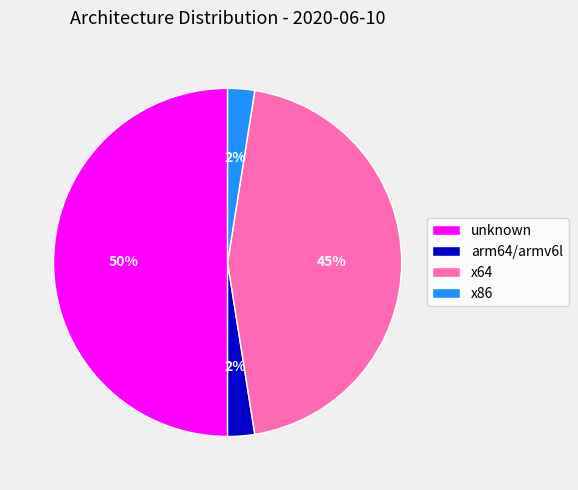

Do x64 and arm64/armv6l together represent more than half of the pie?

No